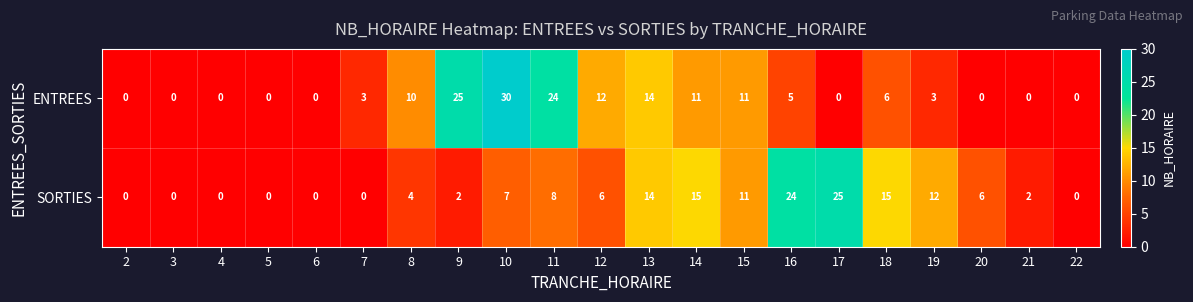

Where does the SORTIES series first go above 6?

10